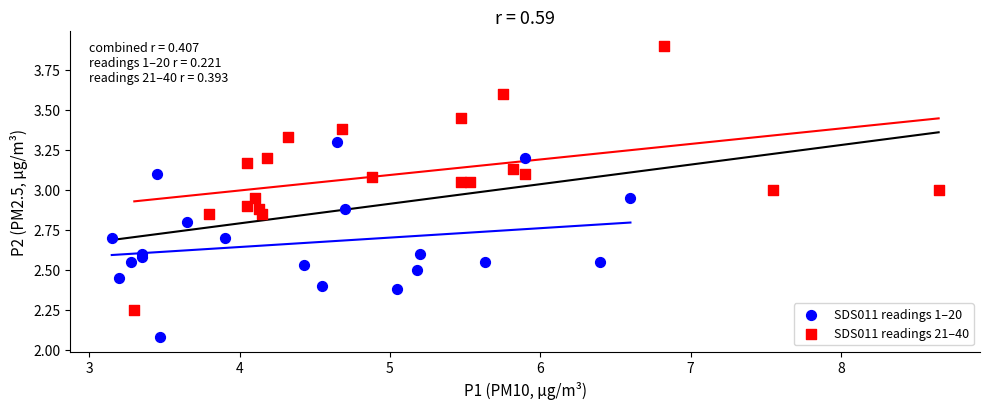

Which series contains the highest Y value?

SDS011 readings 21–40